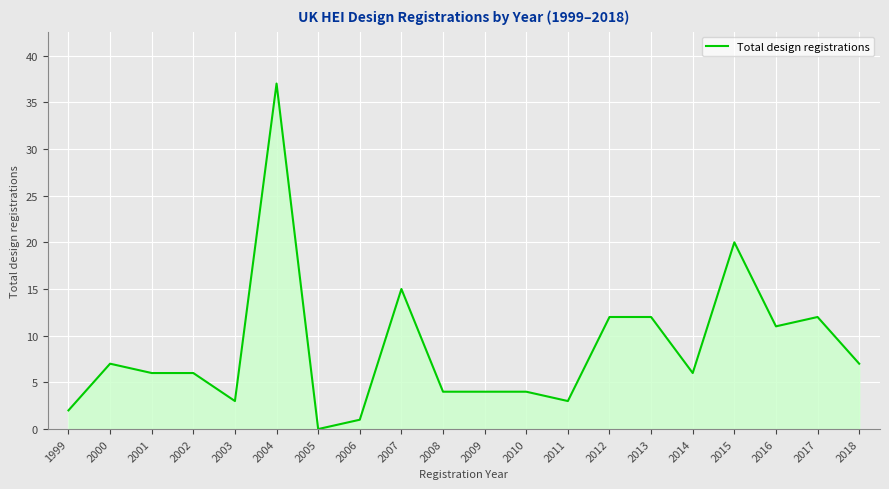

Where does the data first go above 6?

2000